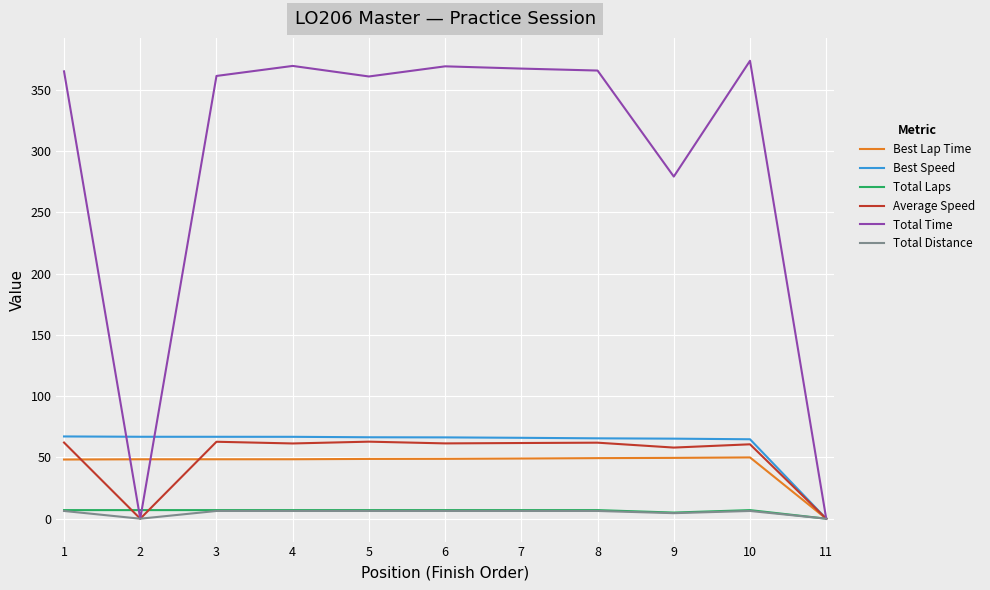

Which series has the largest range (max minus min)?

Total Time